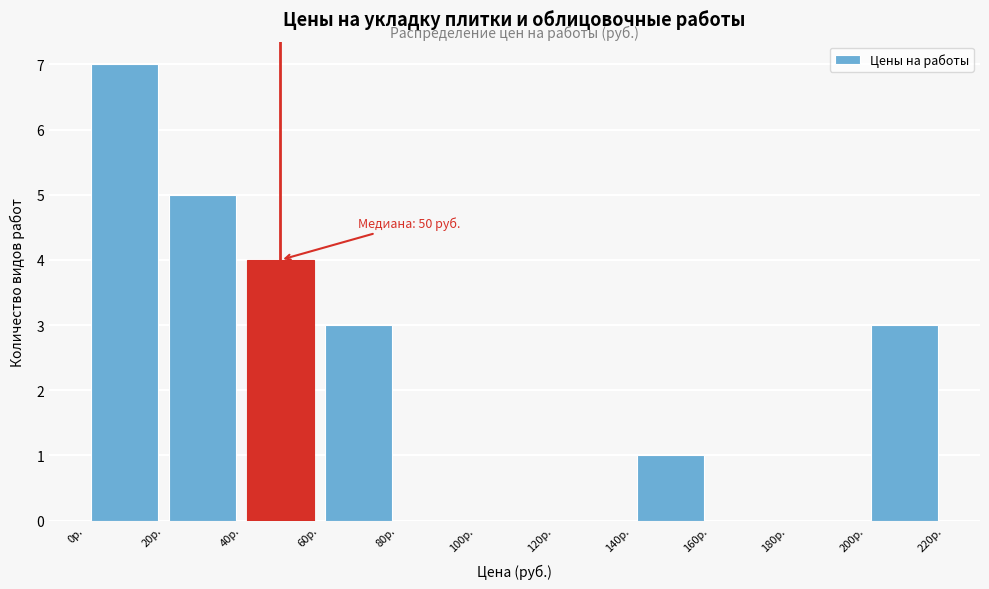

Over which range of the x-axis is the bar tallest?

0 to 20